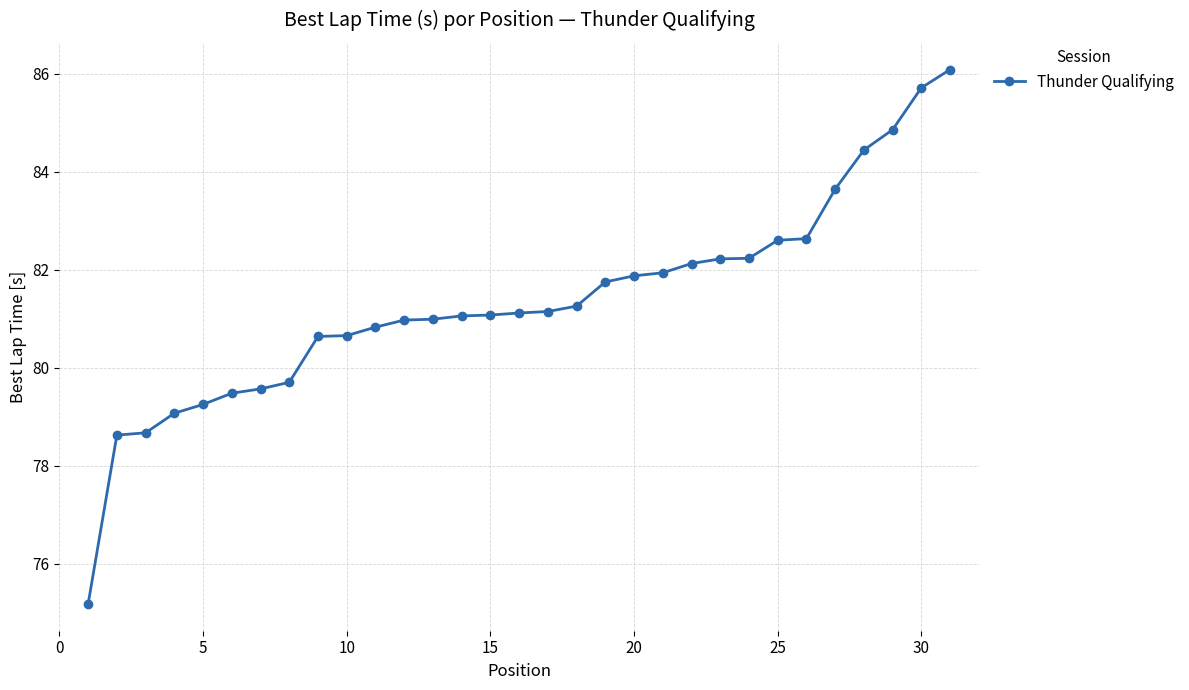

What is the greatest value displayed?

86.1